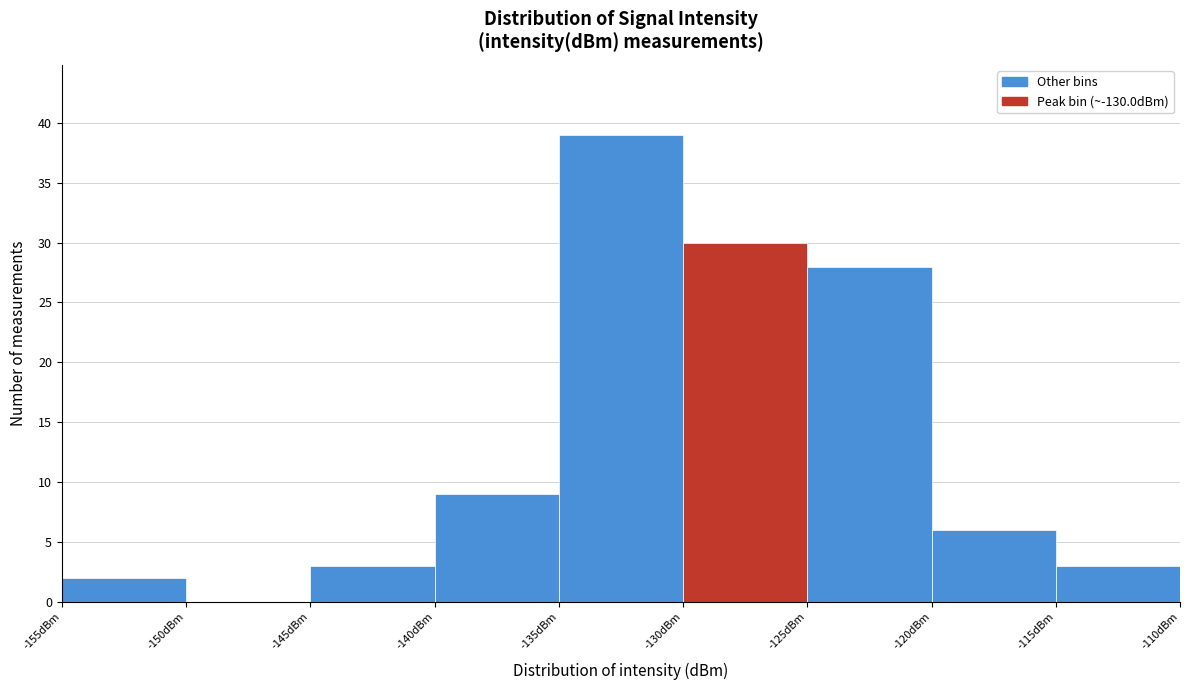

Reading left to right, transcribe this chart: for each bar, give the range it covers on the x-axis and its height. The values are not printed on the chart, so give them approximately, as read against the axis.

-155 to -150: 2
-150 to -145: 0
-145 to -140: 3
-140 to -135: 9
-135 to -130: 39
-130 to -125: 30
-125 to -120: 28
-120 to -115: 6
-115 to -110: 3